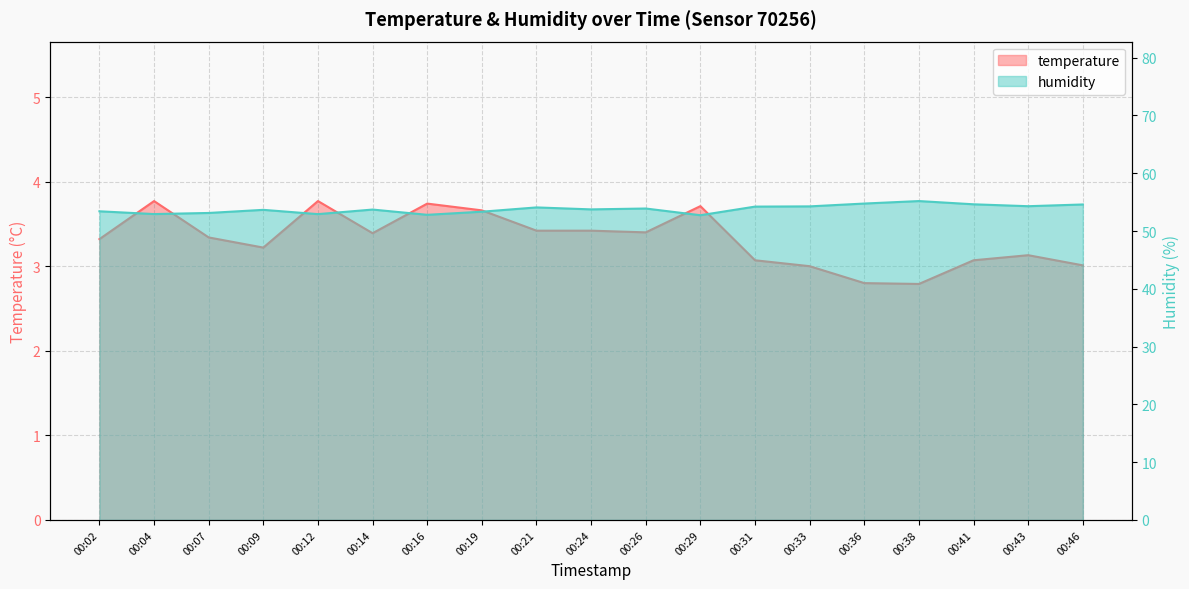

What is the value of the humidity point at the 5th from the left?

52.9